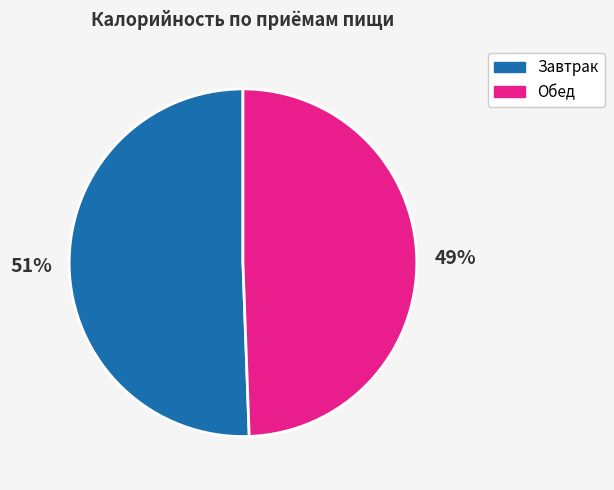

To the nearest percent, what percentage of the pie is Обед?

49%